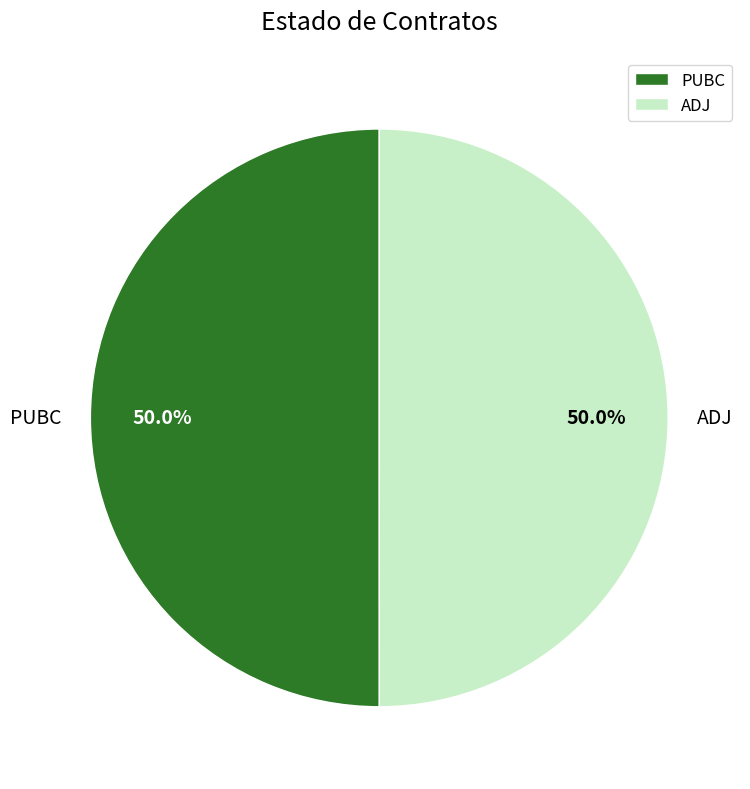

Approximately how many times larger is the value at ADJ compared to PUBC?

1.0